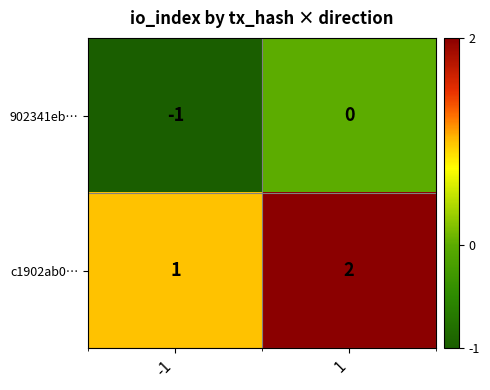

What is the smallest value displayed?

-1